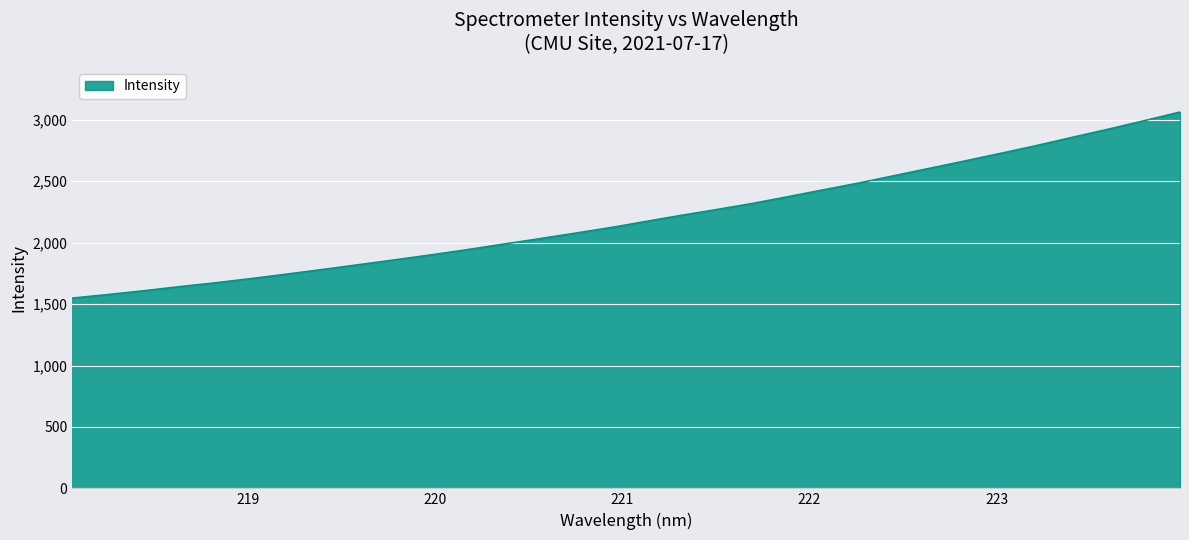

What is the difference between the maximum and minimum values?

1514.8